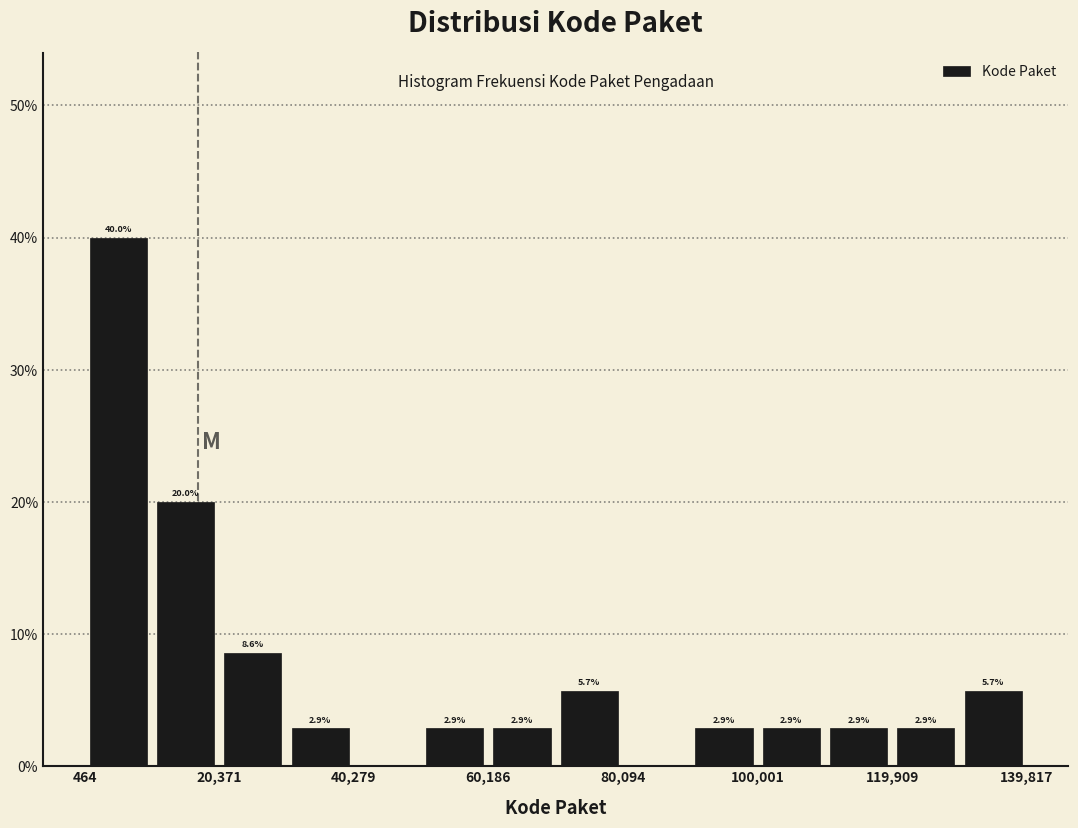

Which range on the x-axis has the tallest bar?

0 to 10000